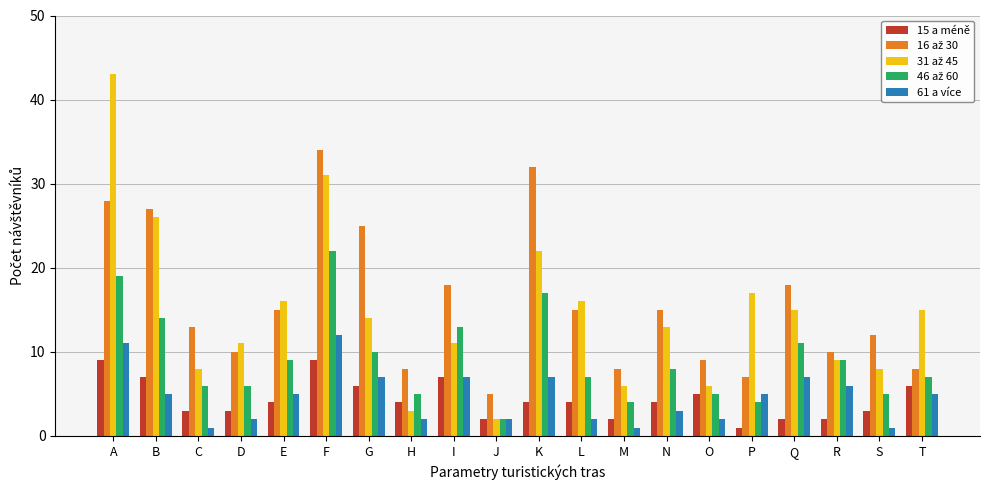

True or false: 15 a méně has a value of 6 at F.

False